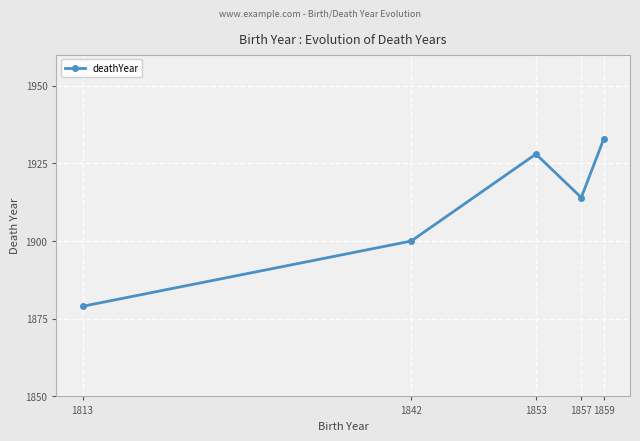

Reading left to right, extract all data points from this chart.

1813=1879	1842=1900	1853=1928	1857=1914	1859=1933